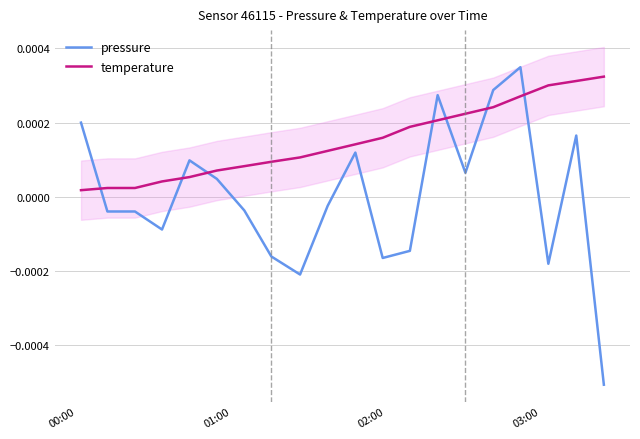

How many intersections are there between temperature and pressure?

7